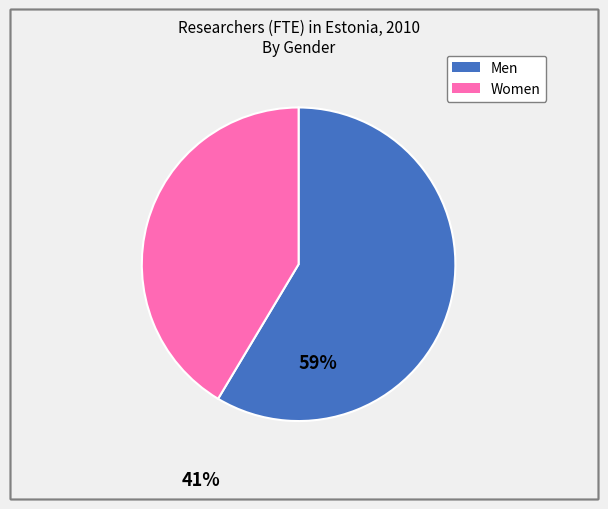

True or false: Women accounts for 36% of the total.

False